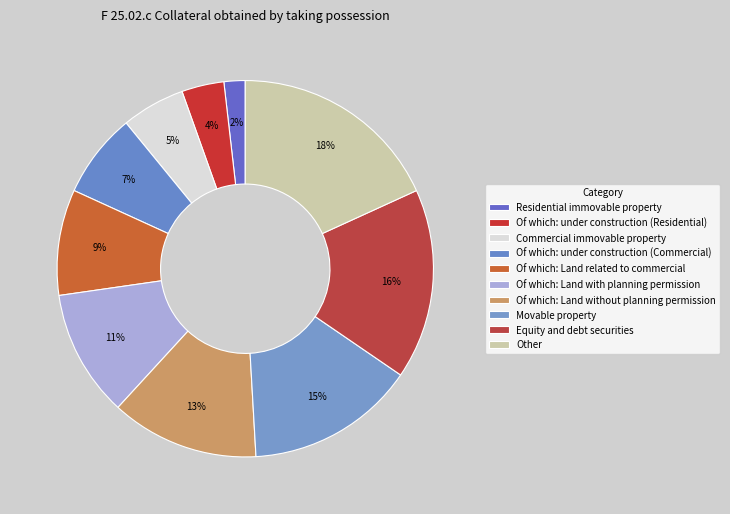

Count the number of slices in the pie.

10